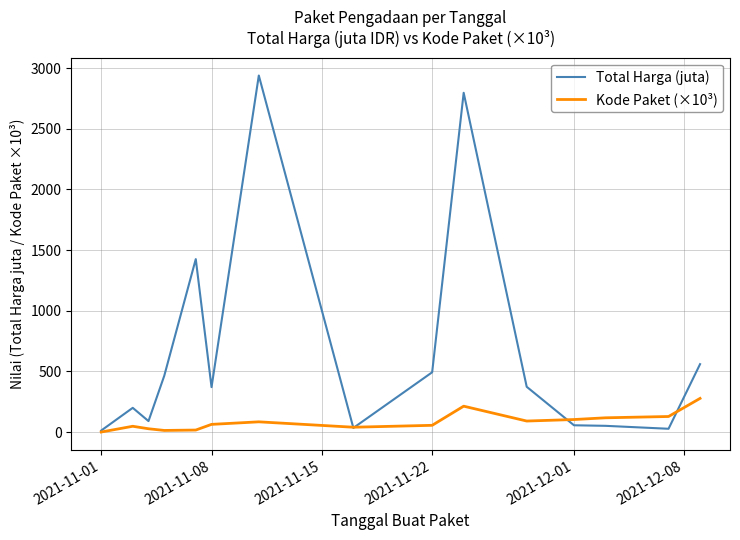

Which series has the widest spread of values?

Total Harga (juta)